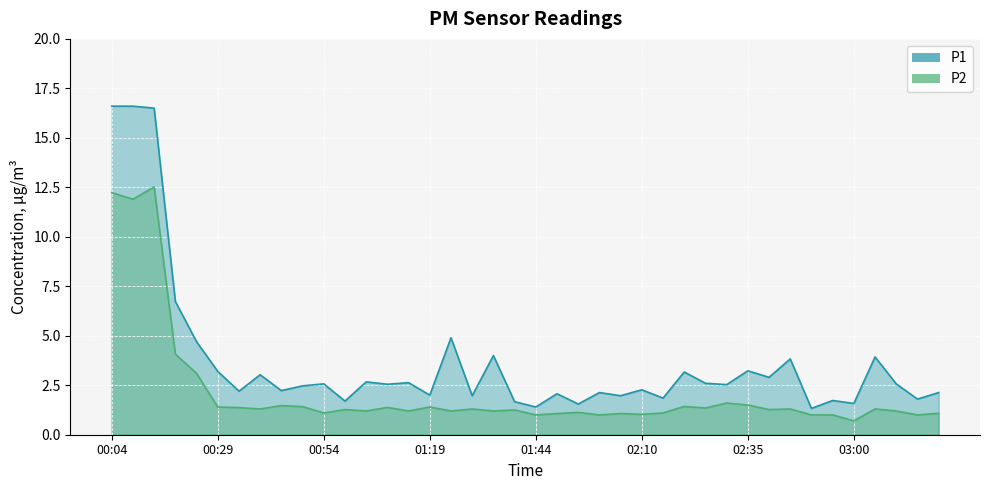

Which series has the widest spread of values?

P1